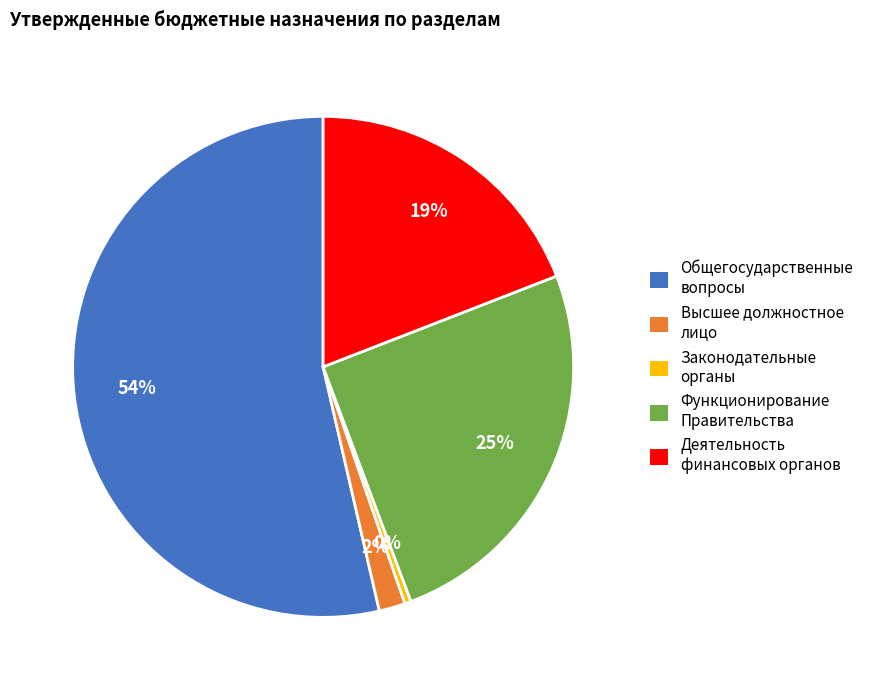

Do Высшее должностное лицо and Общегосударственные вопросы together represent more than half of the pie?

Yes